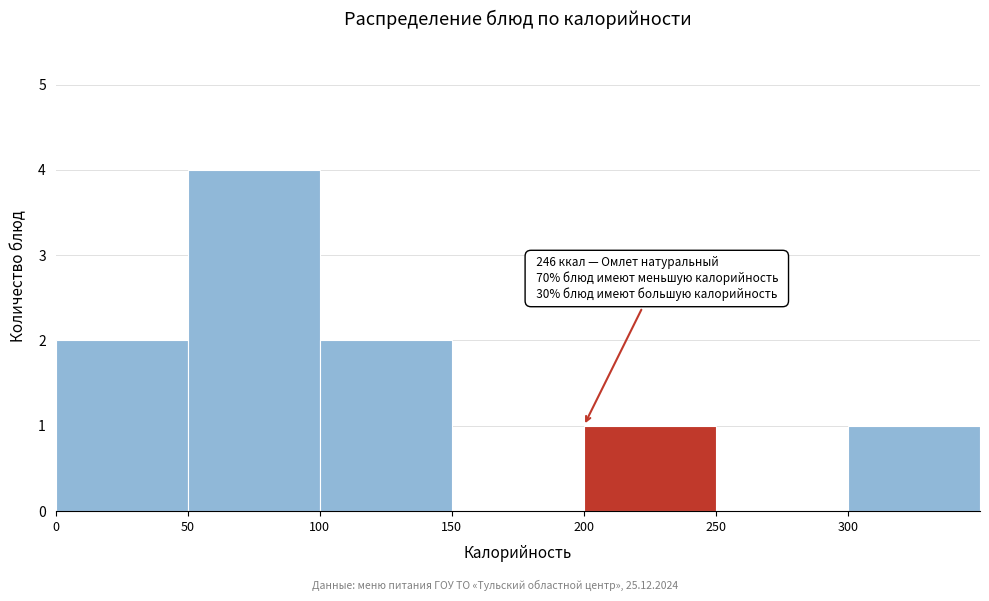

Which range on the x-axis has the tallest bar?

50 to 100